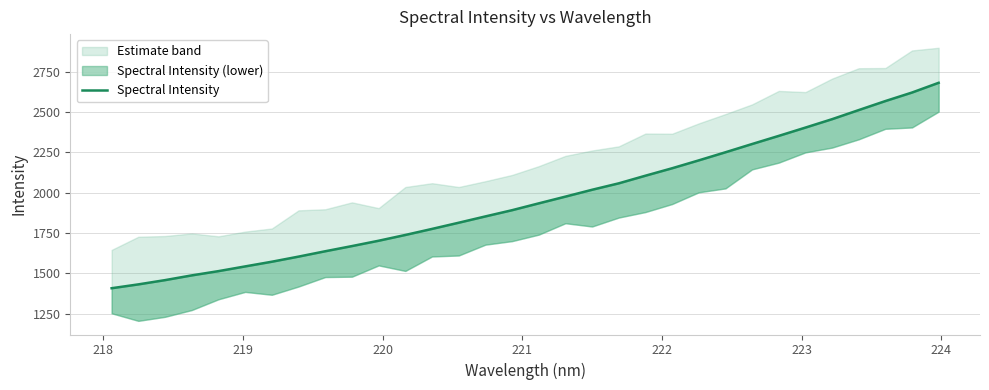

What is the maximum value shown in the chart?

2680.1